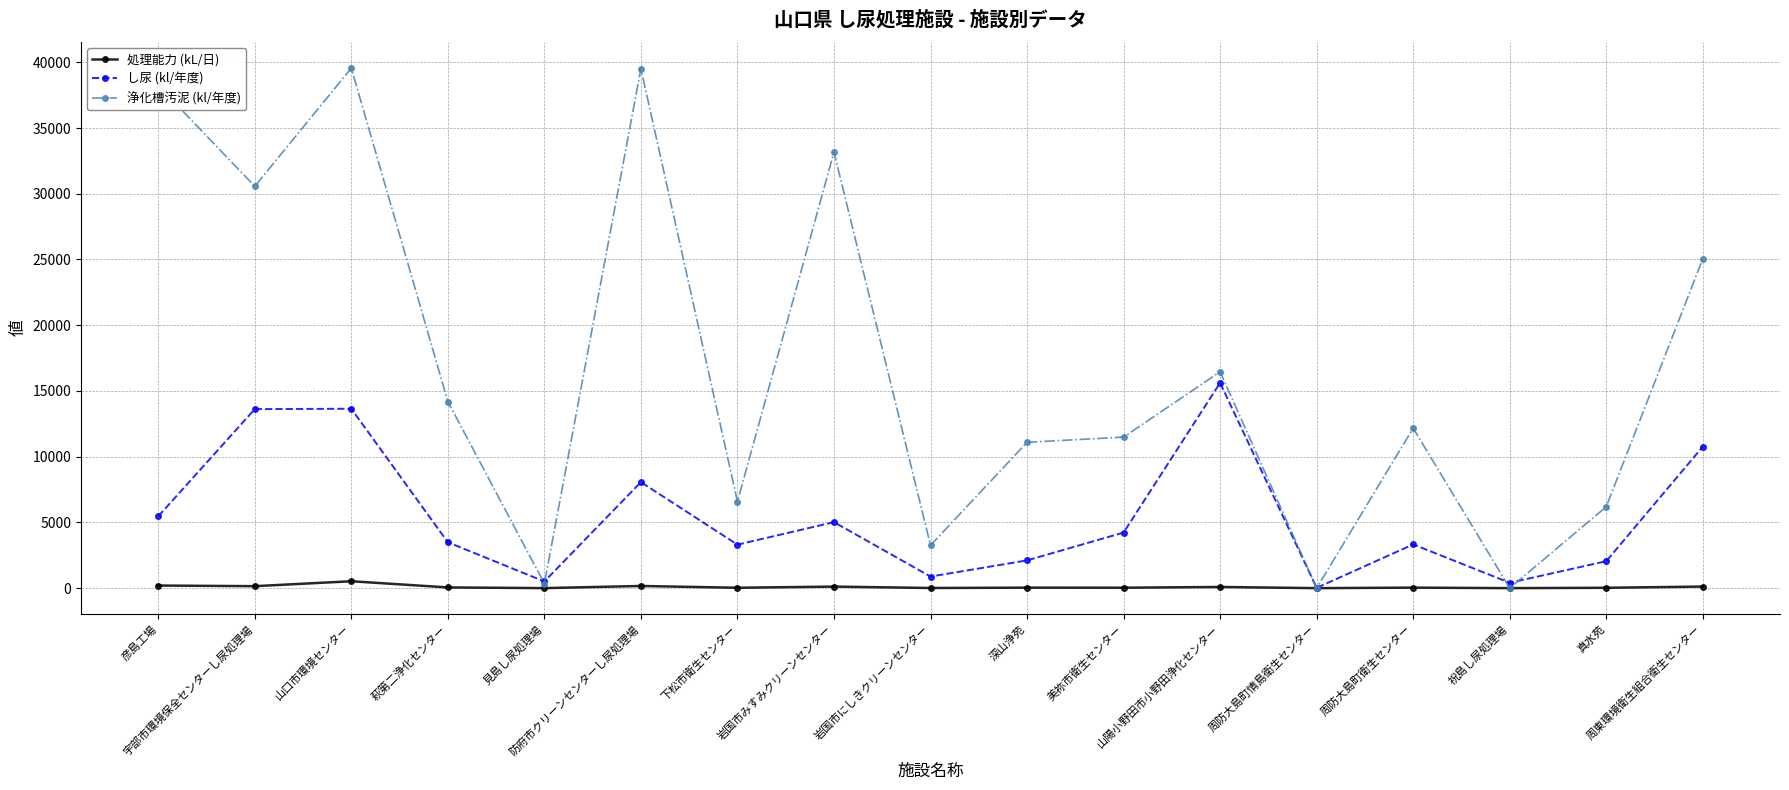

Which series has the widest spread of values?

浄化槽汚泥 (kl/年度)